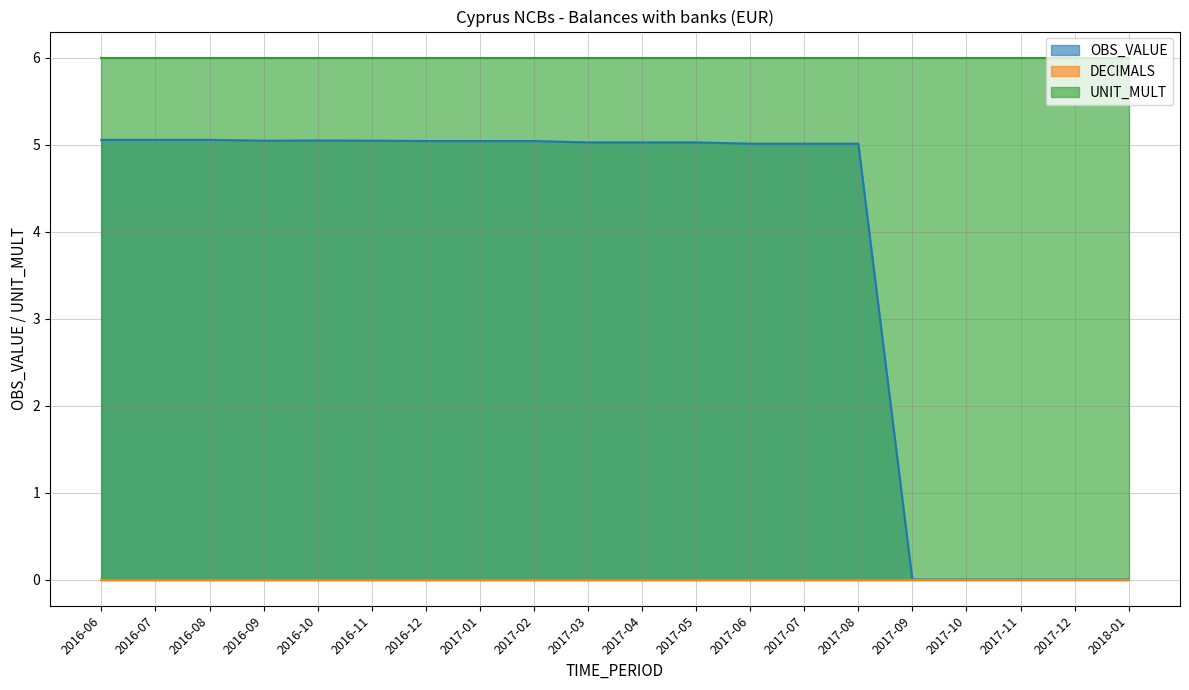

What is the lowest value of the UNIT_MULT series?

6.0